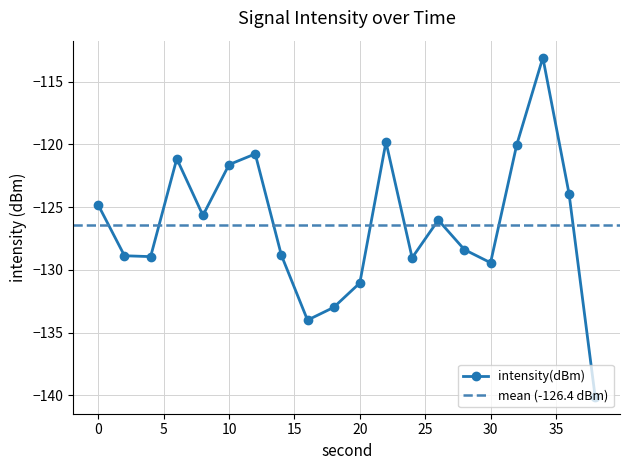

Reading left to right, extract all data points from this chart.

0=-124.8	2=-128.9	4=-128.9	6=-121.1	8=-125.7	10=-121.6	12=-120.8	14=-128.8	16=-134.0	18=-133.0	20=-131.0	22=-119.8	24=-129.0	26=-126.0	28=-128.4	30=-129.4	32=-120.0	34=-113.1	36=-123.9	38=-140.1